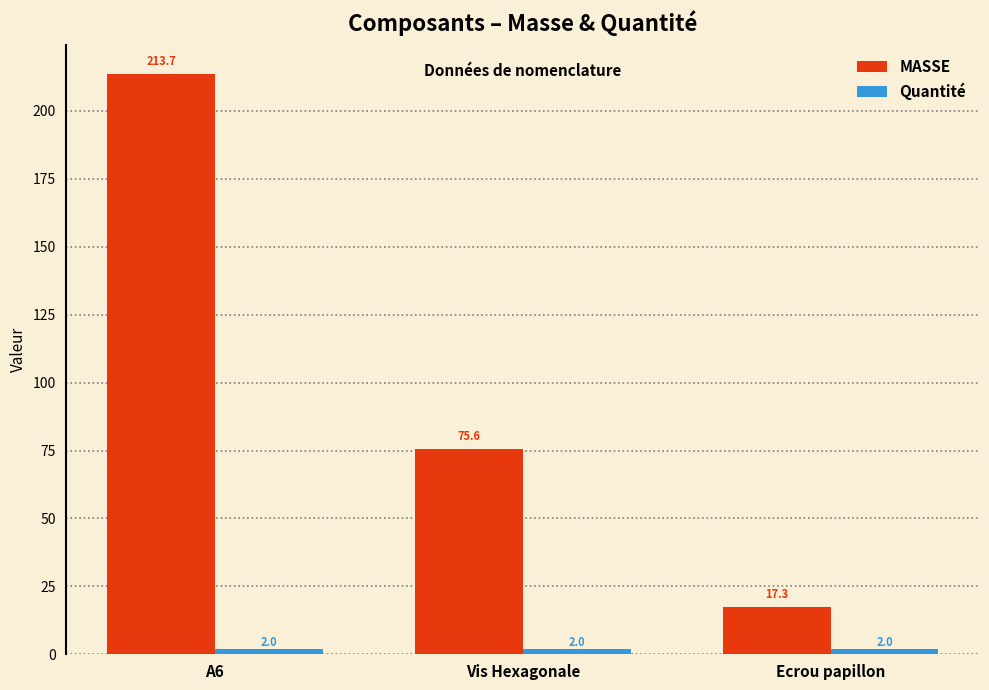

What is the difference between the maximum and minimum values in the MASSE series?

196.4